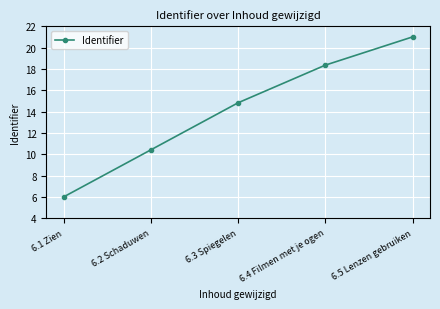

What is the difference between the values at 6.1 Zien and 6.4 Filmen met je ogen?

12.4